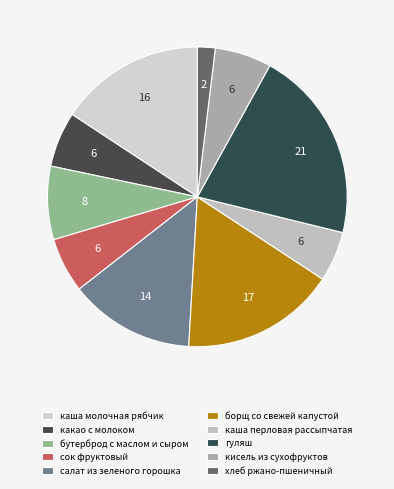

Is there any slice that represents more than half of the pie?

No